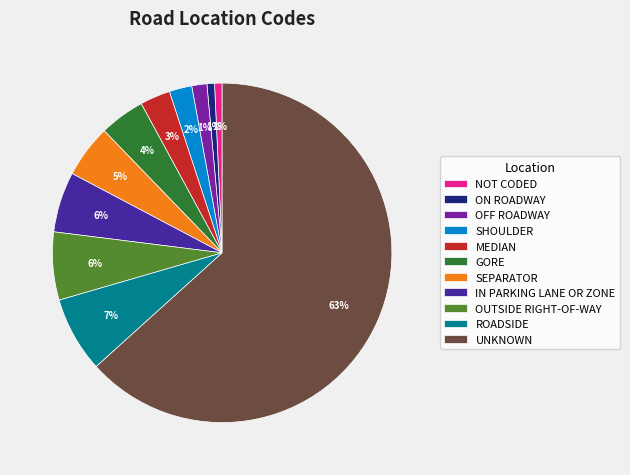

How many slices are in this pie chart?

11